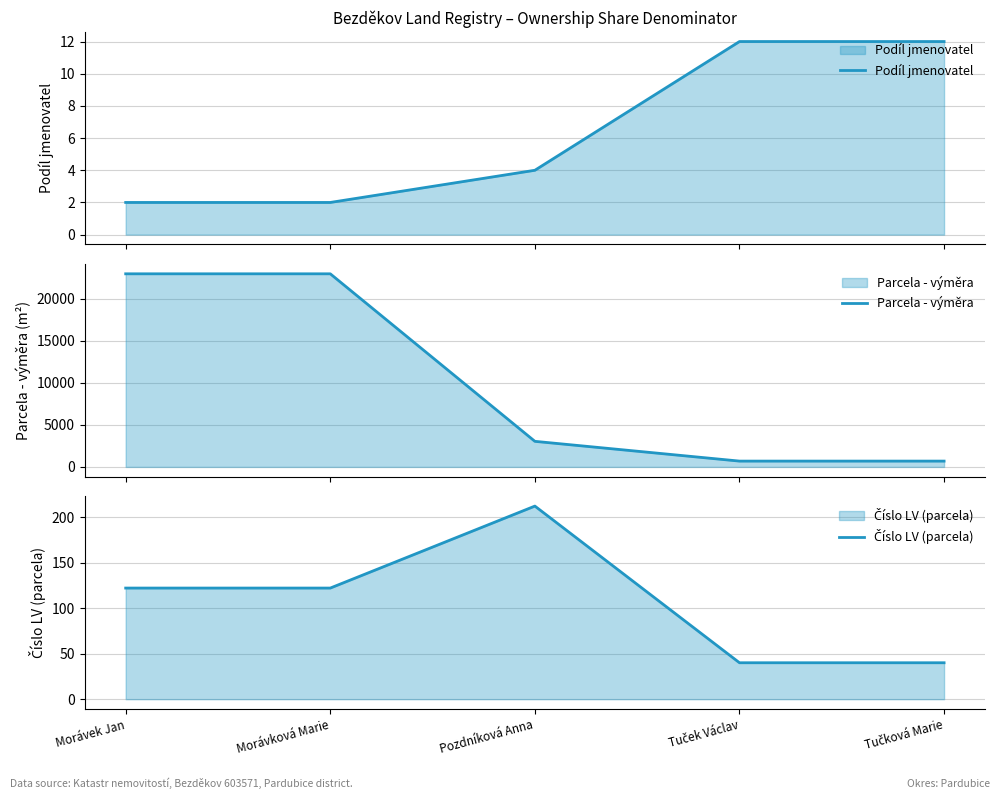

Reading left to right, list all the values displayed in this chart.

Podíl jmenovatel: Morávek Jan=2	Morávková Marie=2	Pozdníková Anna=4	Tuček Václav=12	Tučková Marie=12
Parcela - výměra: Morávek Jan=22943	Morávková Marie=22943	Pozdníková Anna=3039	Tuček Václav=691	Tučková Marie=691
Číslo LV (parcela): Morávek Jan=122	Morávková Marie=122	Pozdníková Anna=212	Tuček Václav=40	Tučková Marie=40